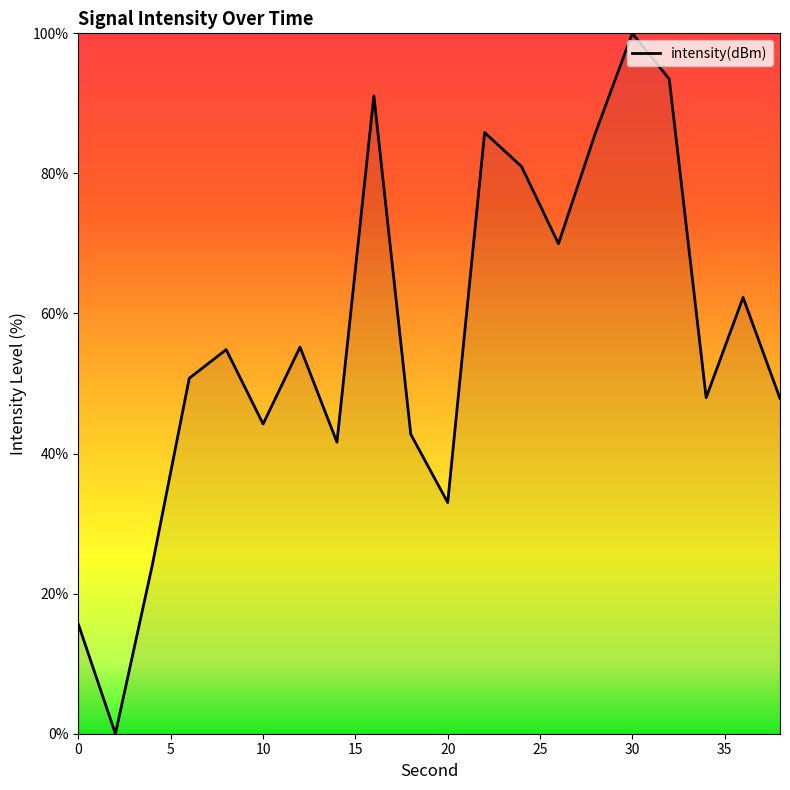

What is the difference between the maximum and minimum values?

100.0